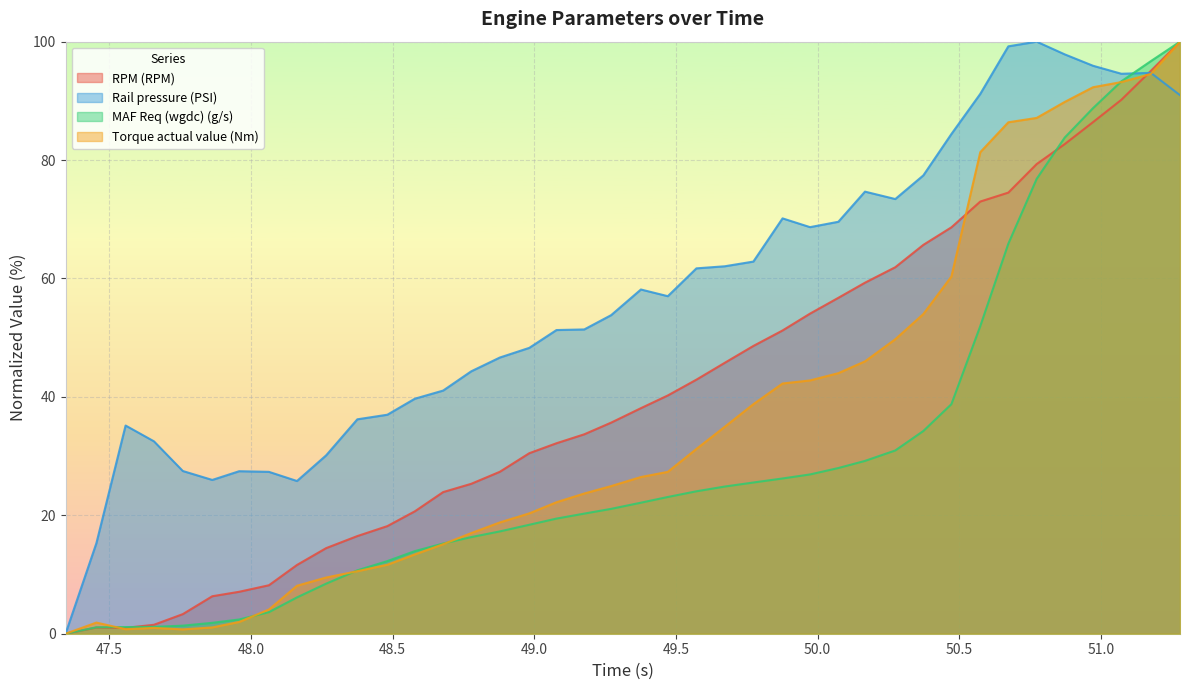

What is the maximum value shown in the chart?

100.0